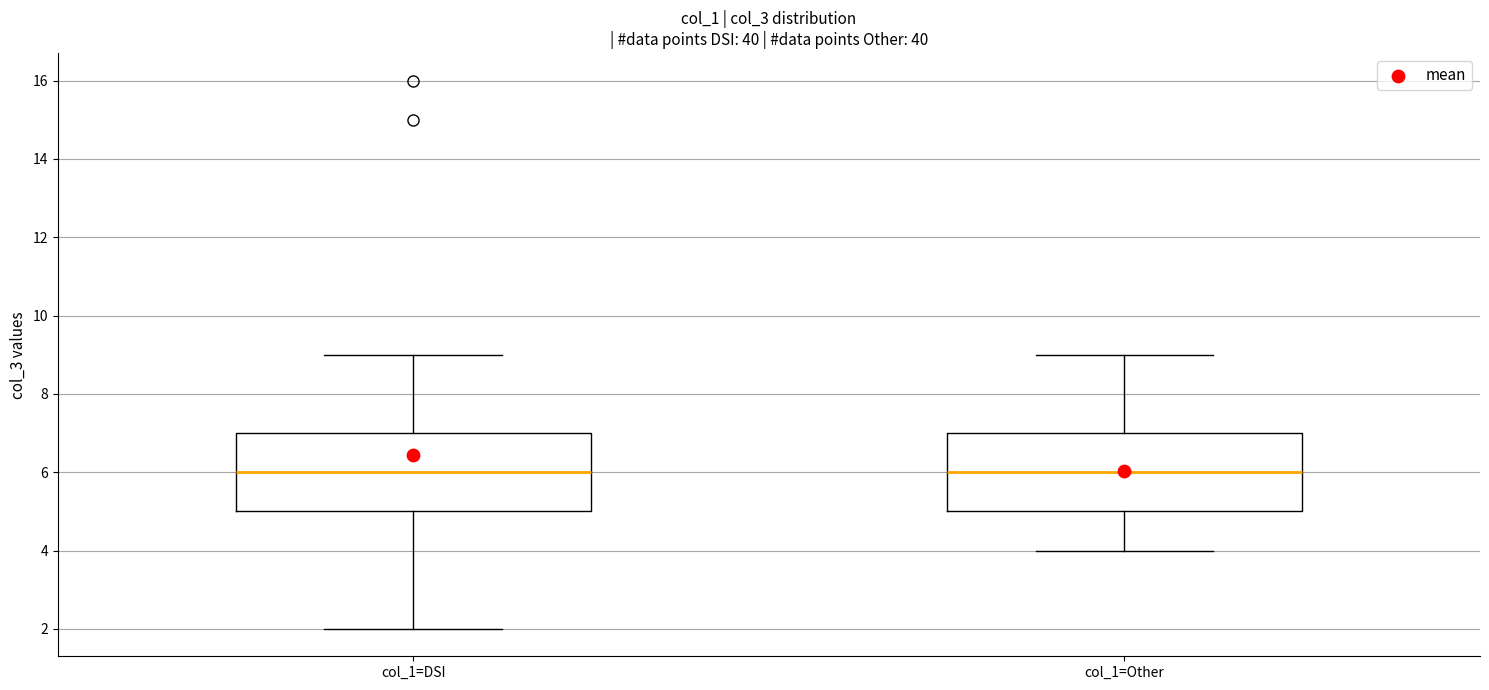

Where is the lower edge of the box for col_1=DSI on the y-axis? The values are not printed on the chart, so give them approximately, as read against the axis.

5